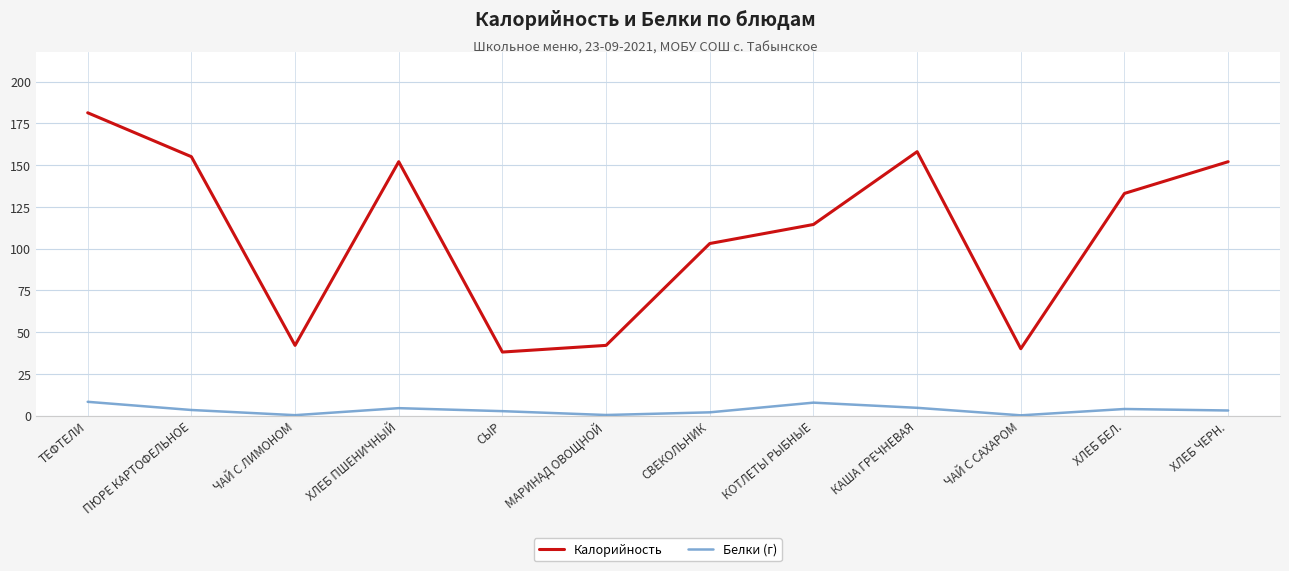

At how many categories does at least one series exceed 83?

8